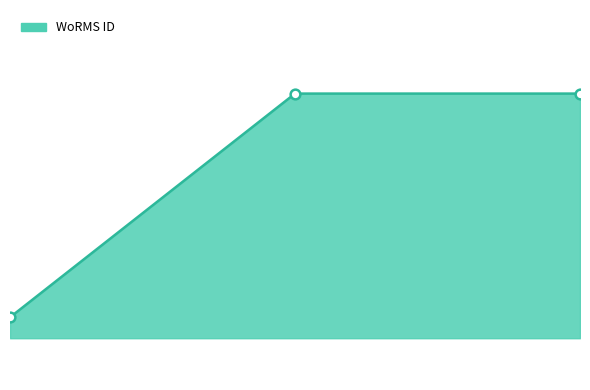

What is the maximum value shown in the chart?

600979